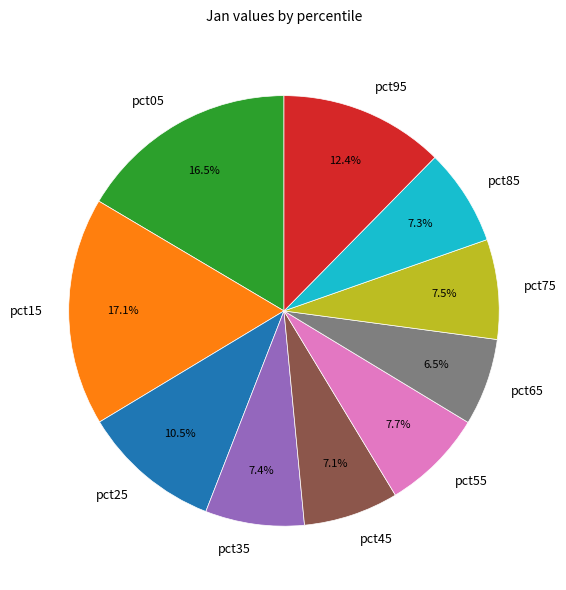

Which has a higher value, pct95 or pct35?

pct95